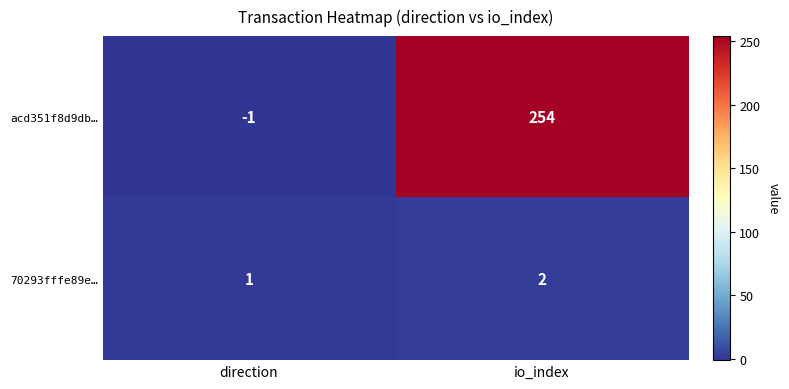

What value does the acd351f8d9db… series have at io_index?

254